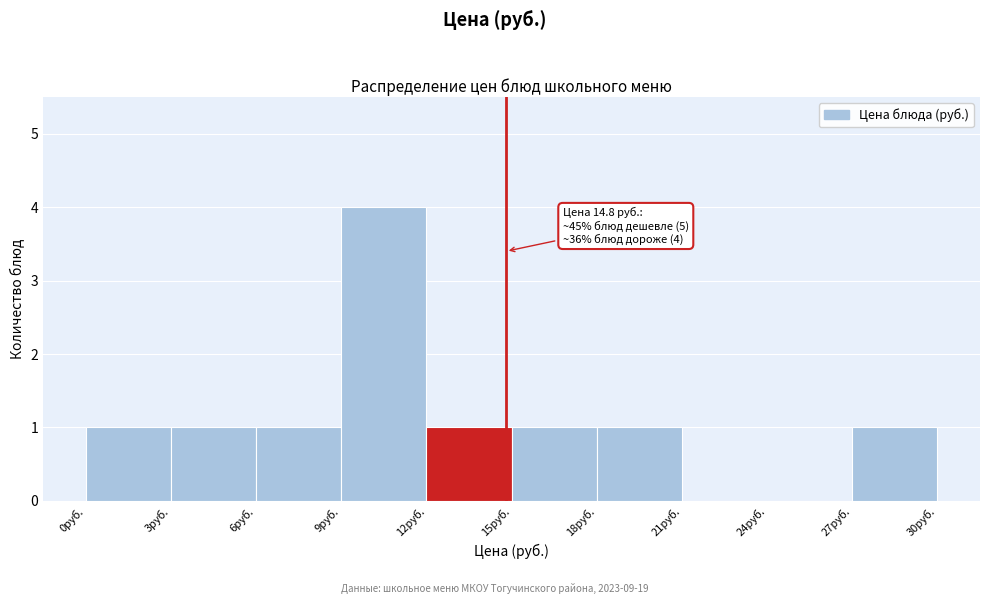

Which range on the x-axis has the tallest bar?

9 to 12